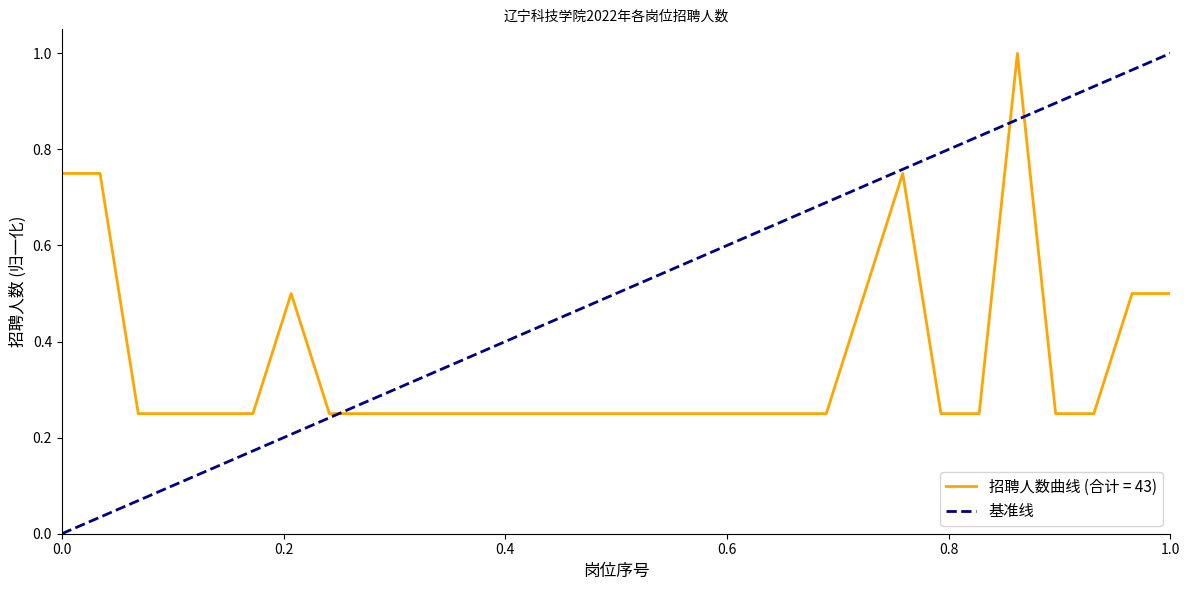

What is the maximum value for 招聘人数曲线 (合计 = 43)?

1.0